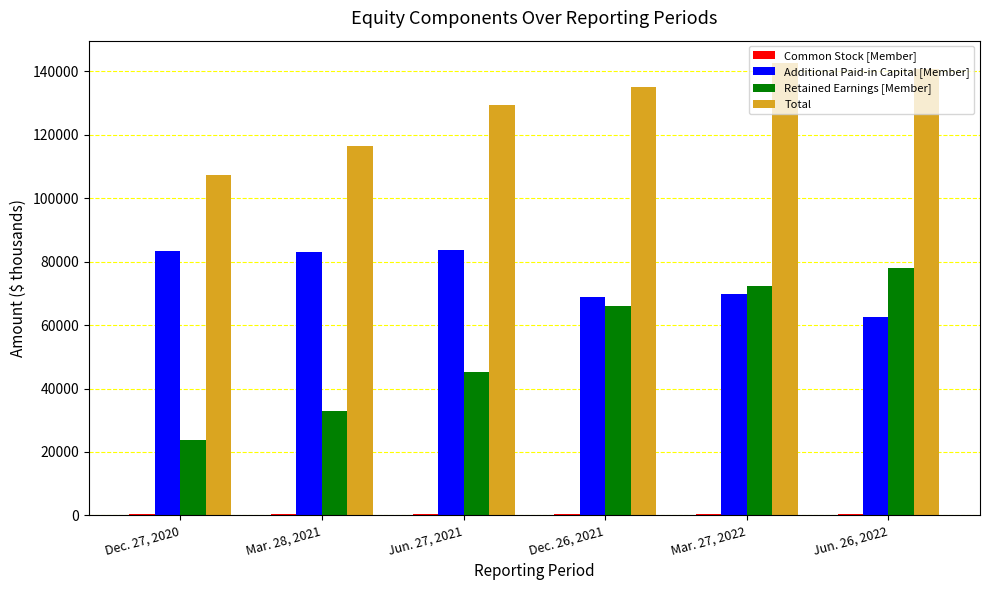

The value of Additional Paid-in Capital [Member] at Mar. 28, 2021 is 83186. True or false?

True